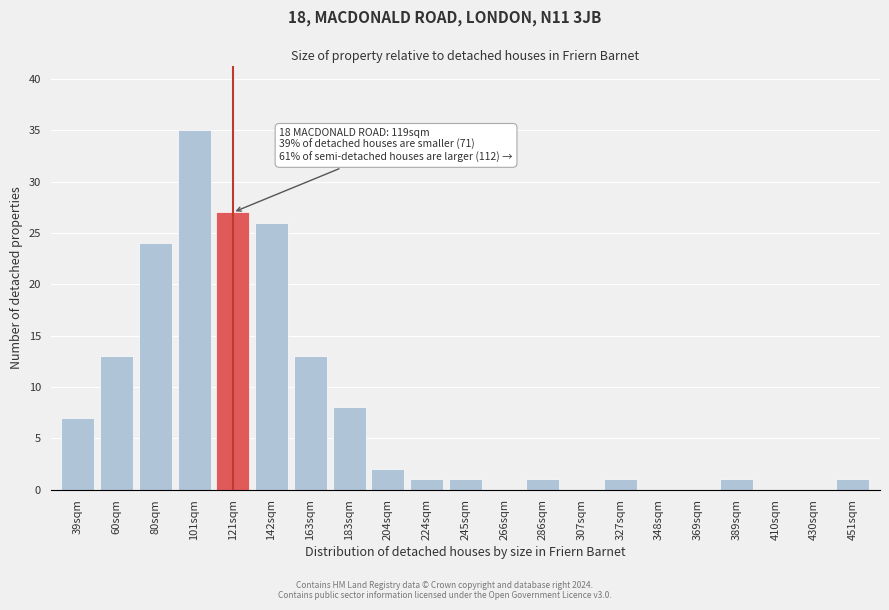

Reading right to left, what are all the values shown in this chart?

451sqm=1	430sqm=0	410sqm=0	389sqm=1	369sqm=0	348sqm=0	327sqm=1	307sqm=0	286sqm=1	266sqm=0	245sqm=1	224sqm=1	204sqm=2	183sqm=8	163sqm=13	142sqm=26	121sqm=27	101sqm=35	80sqm=24	60sqm=13	39sqm=7